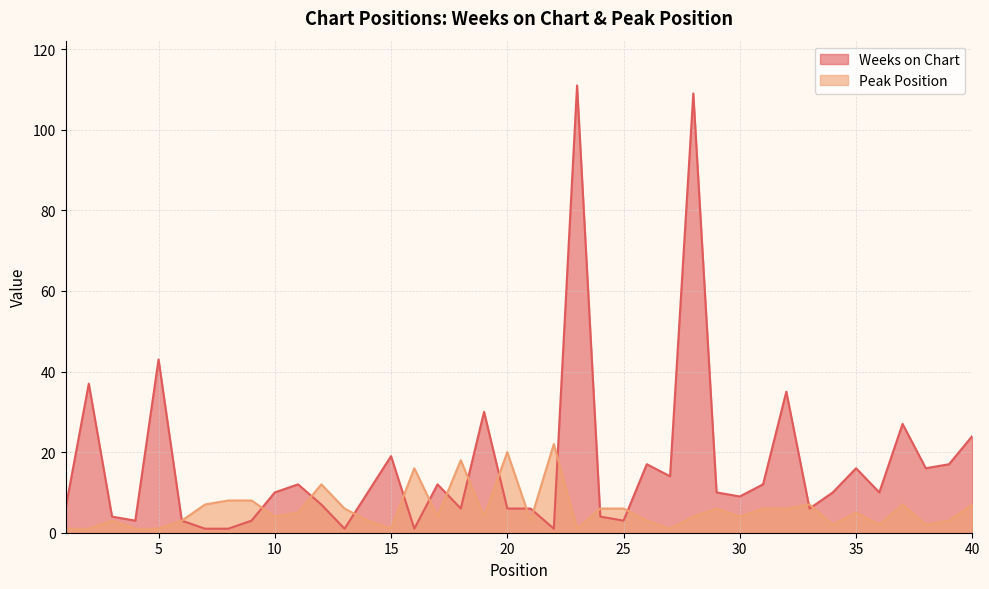

Between 12 and 26, which series saw the biggest shift?

Weeks on Chart